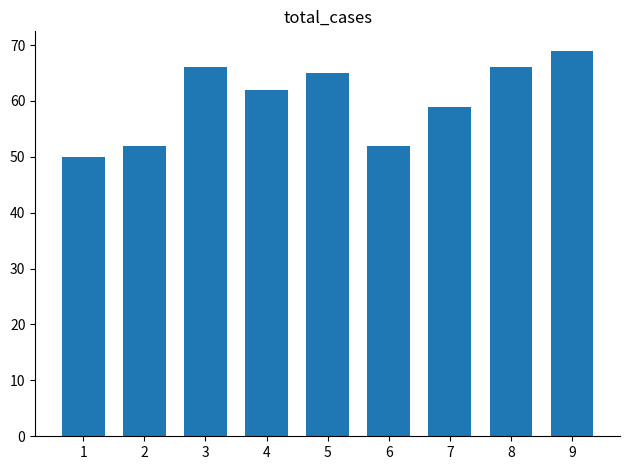

Which has a higher value, 9 or 6?

9